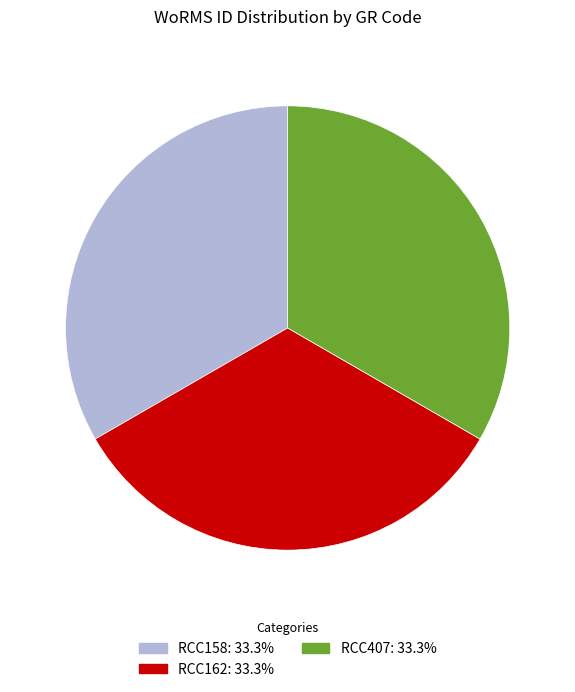

Is there any slice that represents more than half of the pie?

No